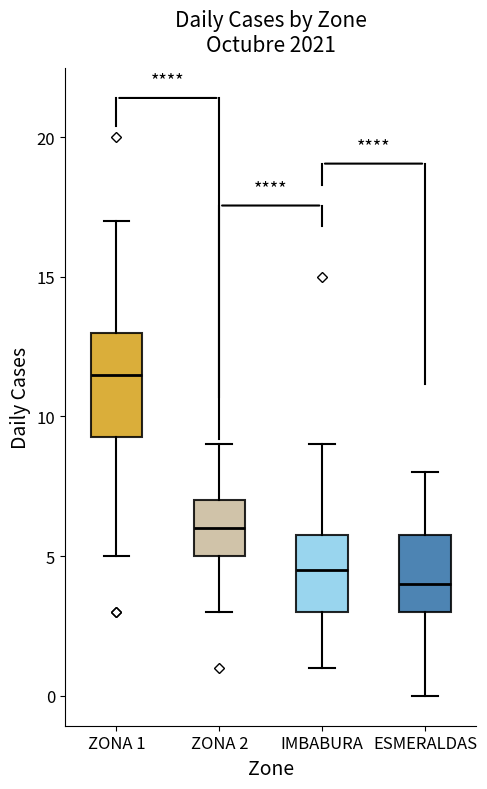

Reading left to right, read every box against the y-axis: the position of its median line, the range the box covers, and the ends of its whiskers. The values are not printed on the chart, so give them approximately, as read against the axis.

ZONA 1: median 11.5, box 9.5 to 13.0, whiskers 5.0 to 17.0
ZONA 2: median 6.0, box 5.0 to 7.0, whiskers 3.0 to 9.0
IMBABURA: median 4.5, box 3.0 to 6.0, whiskers 1.0 to 9.0
ESMERALDAS: median 4.0, box 3.0 to 6.0, whiskers 0.0 to 8.0